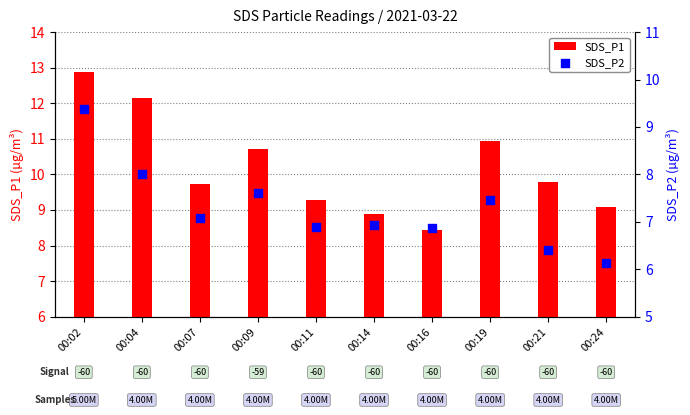

Which series reaches the maximum Y coordinate?

SDS_P1